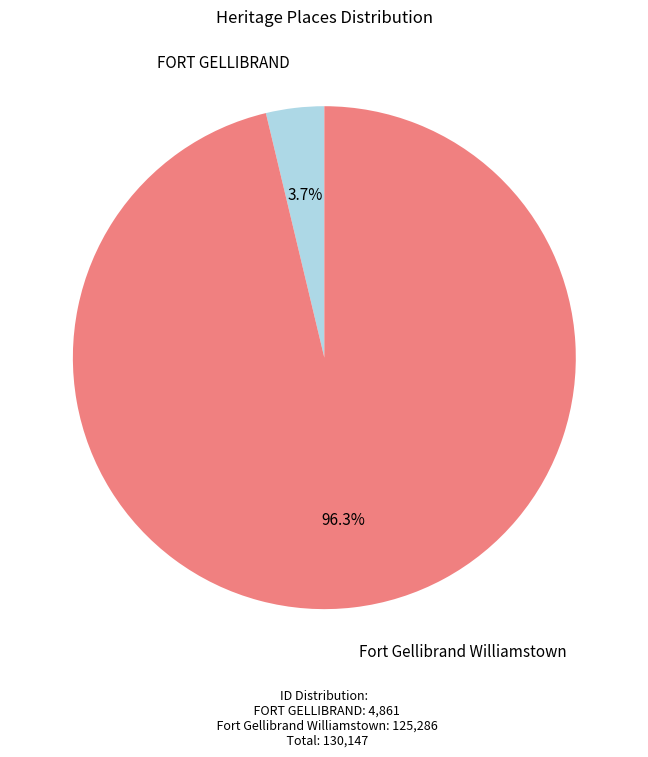

Is there any slice that represents more than half of the pie?

Yes